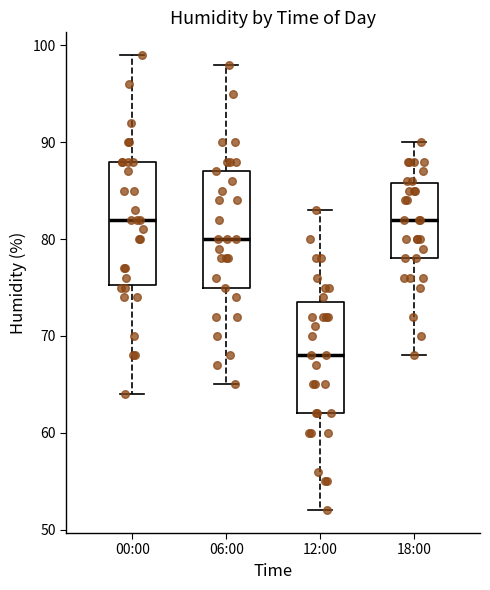

Reading left to right, read every box against the y-axis: the position of its median line, the range the box covers, and the ends of its whiskers. The values are not printed on the chart, so give them approximately, as read against the axis.

00:00: median 82, box 75 to 88, whiskers 64 to 99
06:00: median 80, box 75 to 87, whiskers 65 to 98
12:00: median 68, box 62 to 74, whiskers 52 to 83
18:00: median 82, box 78 to 86, whiskers 68 to 90